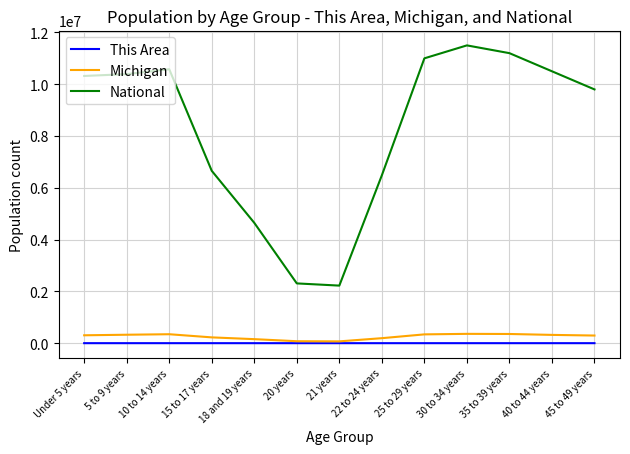

Which category has the highest value in the National series?

30 to 34 years